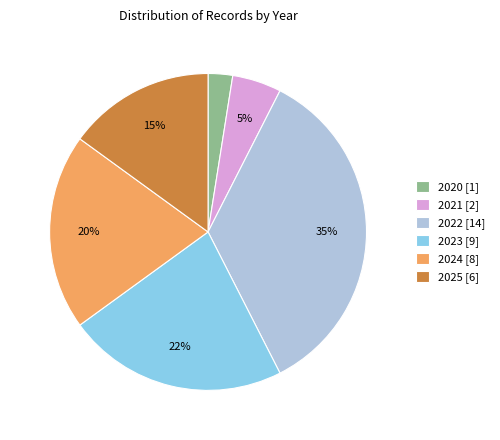

Rank the categories by value from highest to lowest.

2022, 2023, 2024, 2025, 2021, 2020